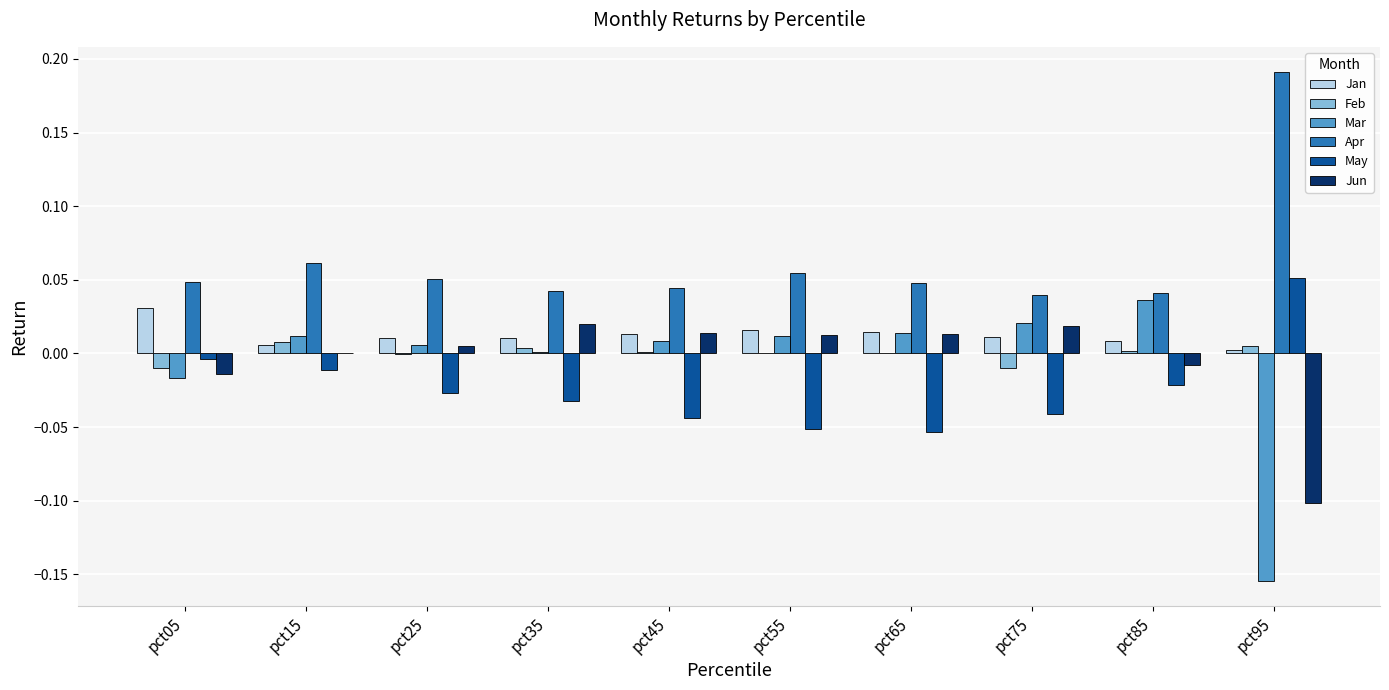

At which label does Jan reach its peak?

pct05